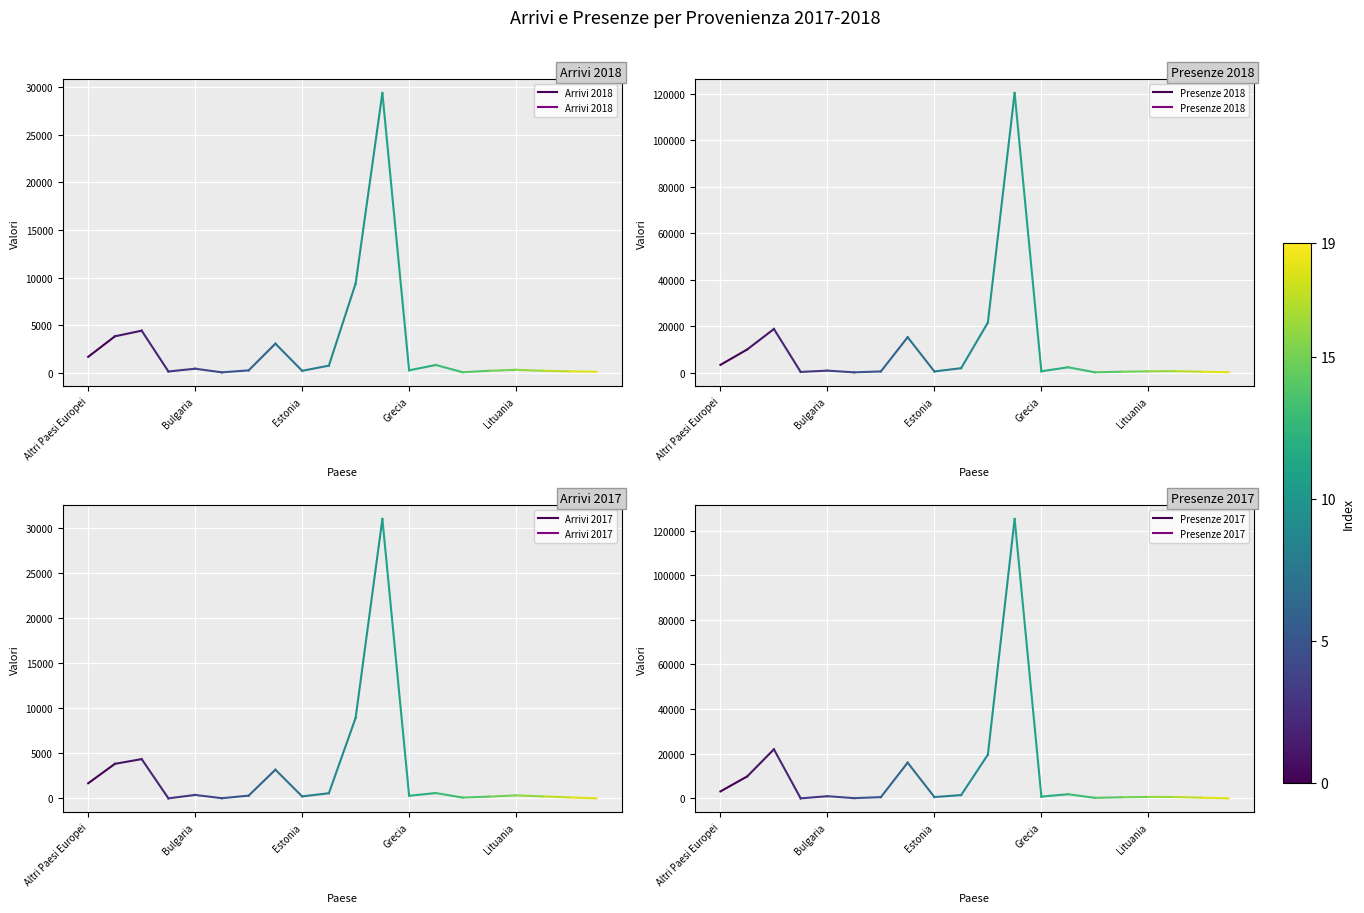

Between Altri Paesi Europei and Bulgaria, which series saw the biggest shift?

Presenze 2017